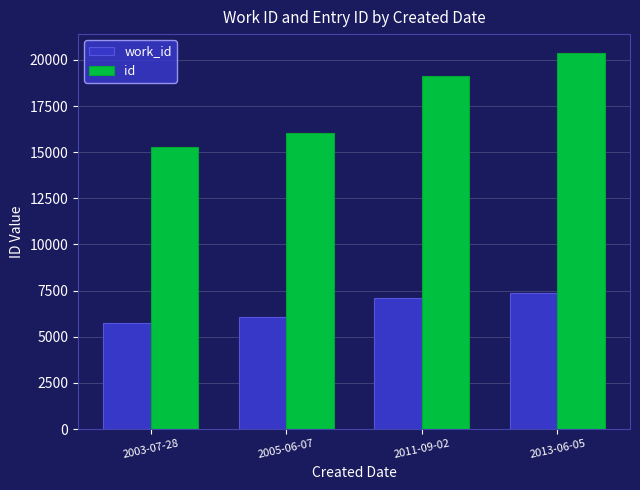

Reading left to right, transcribe all the data shown in this chart.

work_id: 2003-07-28=5746	2005-06-07=6064	2011-09-02=7080	2013-06-05=7398
id: 2003-07-28=15305	2005-06-07=16062	2011-09-02=19128	2013-06-05=20380